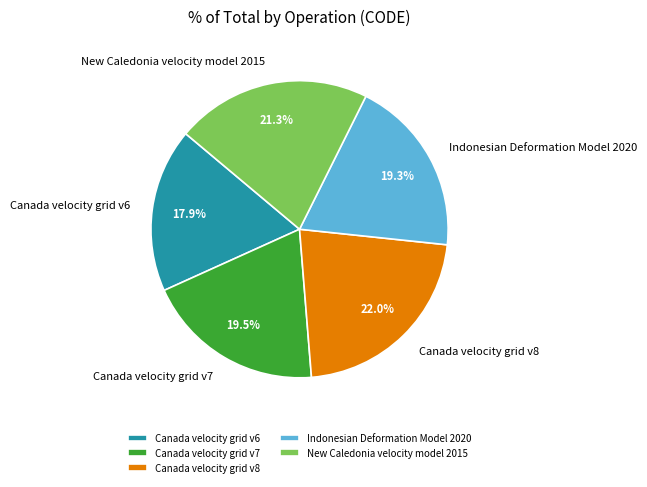

To the nearest percent, what portion does New Caledonia velocity model 2015 represent?

21%